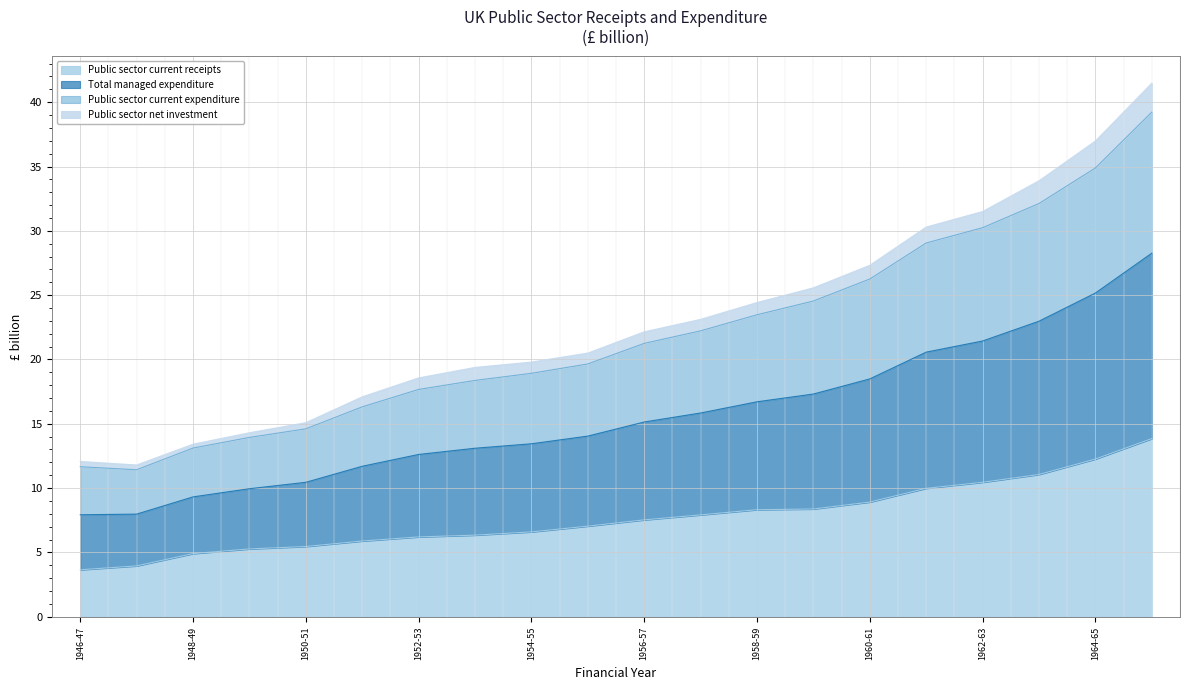

What is the lowest value of the Public sector current receipts series?

3.6